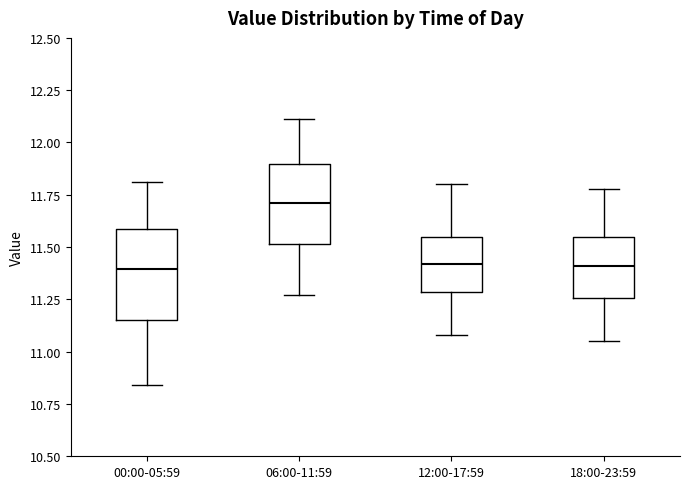

Comparing the boxes themselves (not the whiskers), which one is the tallest?

00:00-05:59